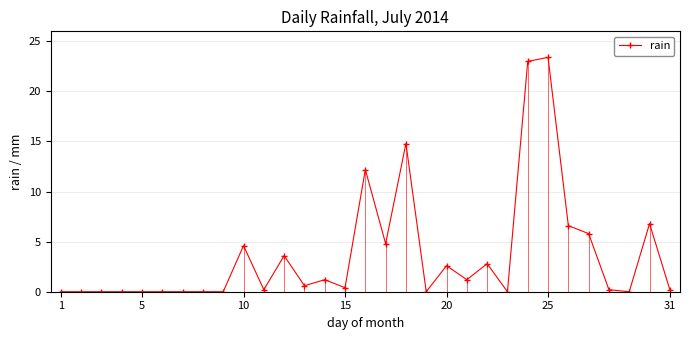

What is the difference between the maximum and minimum values?

23.4